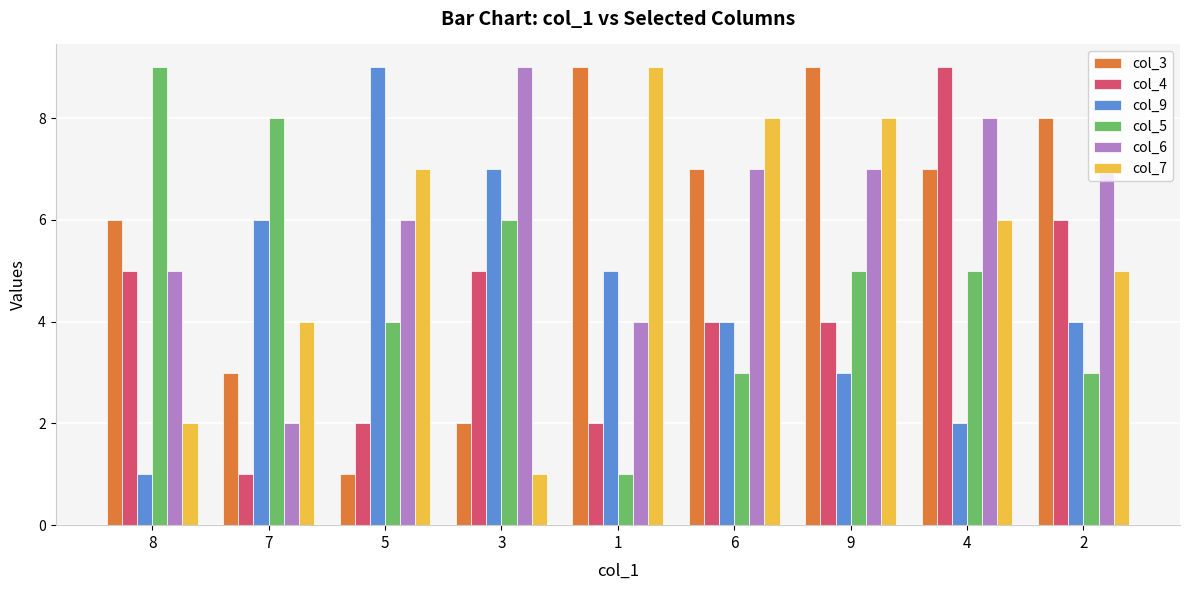

How many distinct data groups are displayed?

6